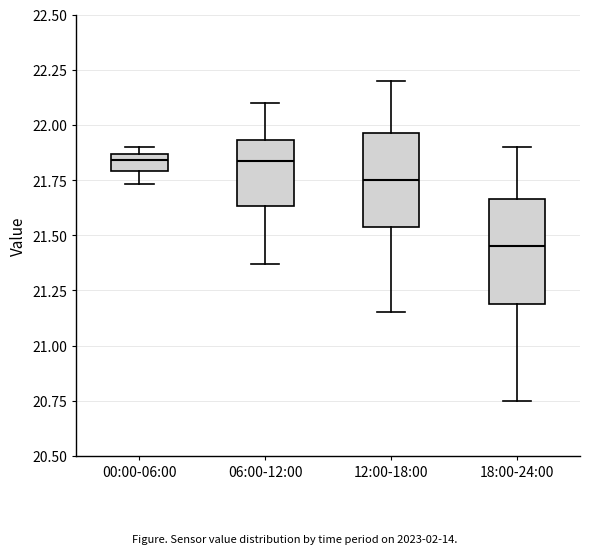

Which box has the lowest median line?

18:00-24:00